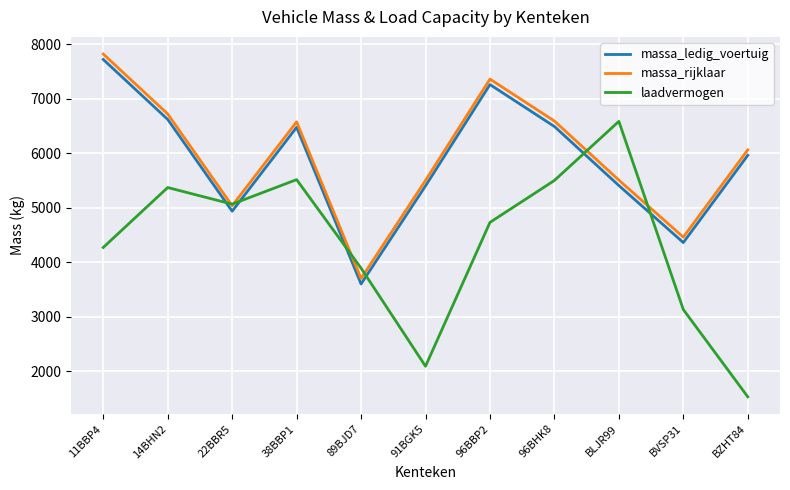

At which label does massa_ledig_voertuig first exceed 5961?

11BBP4